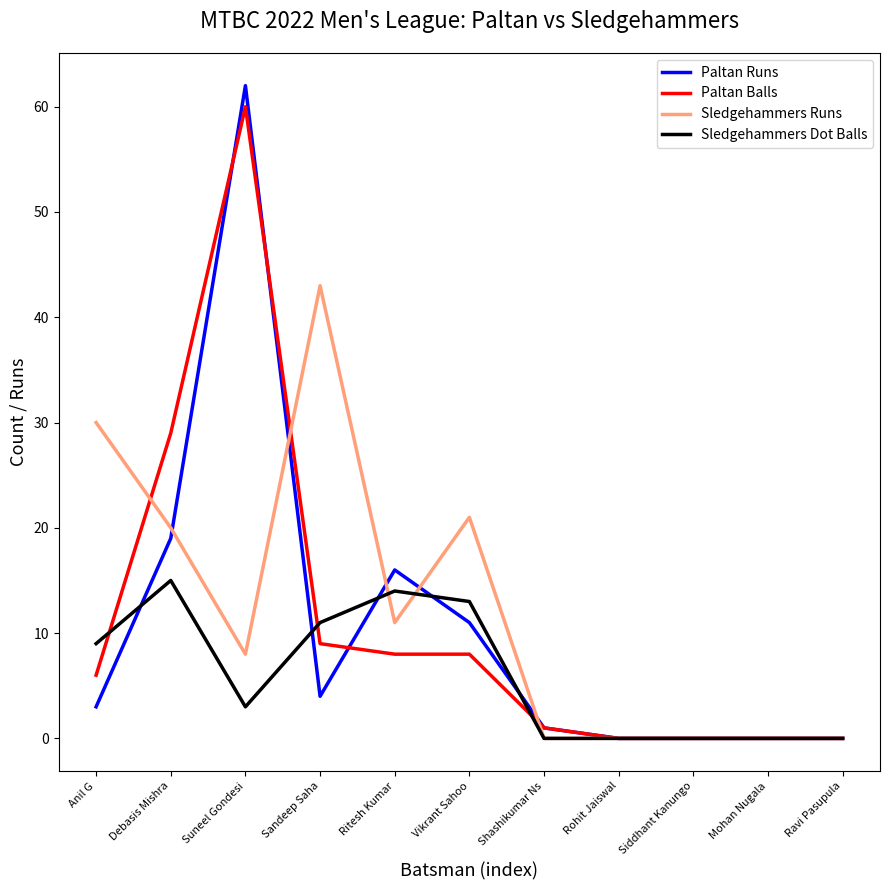

What position from the left is Debasis Mishra?

2